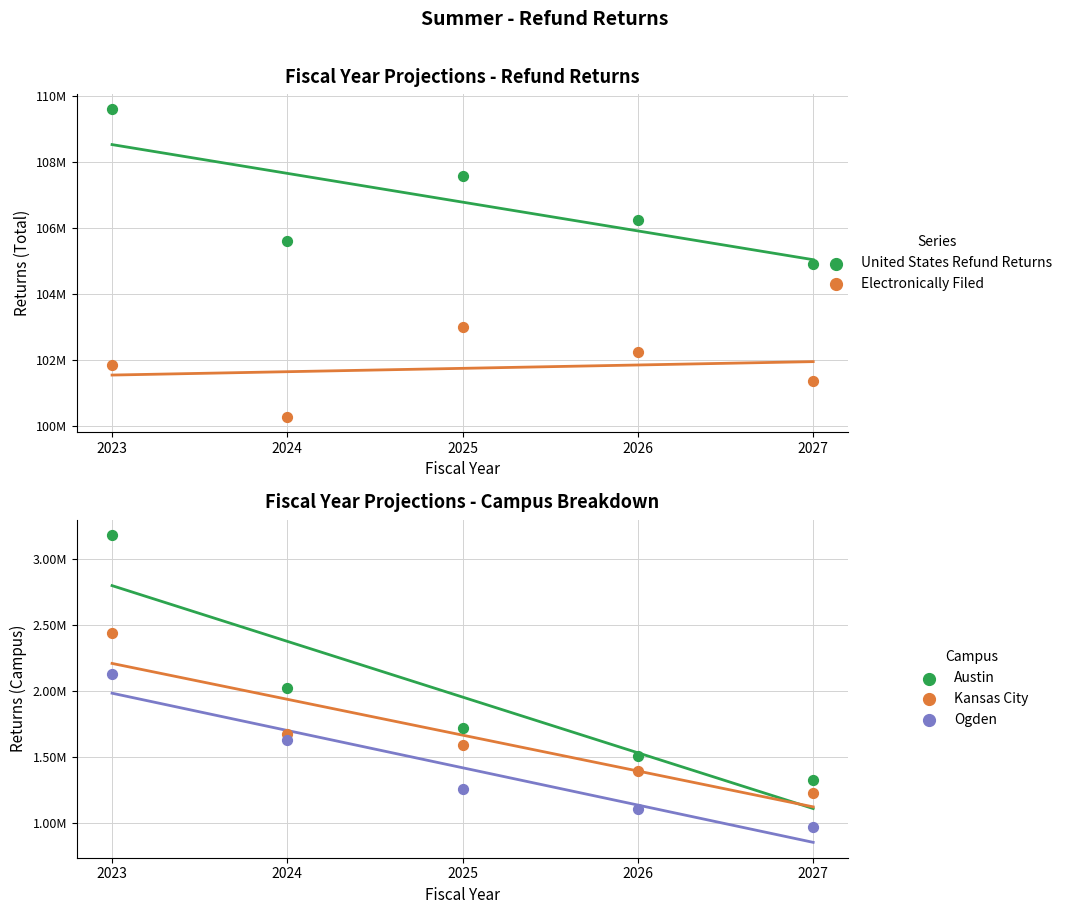

What are all the series names shown in the legend?

United States Refund Returns, Electronically Filed, Austin, Kansas City, Ogden